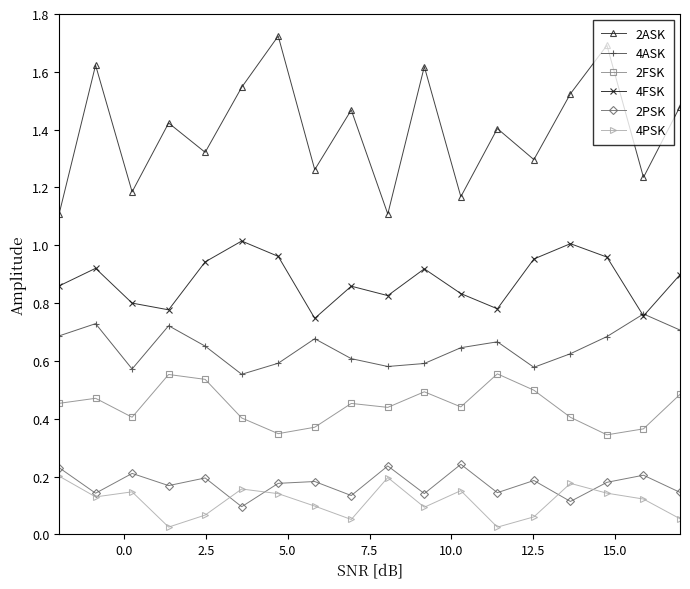

Which series has the largest total across all categories?

2ASK